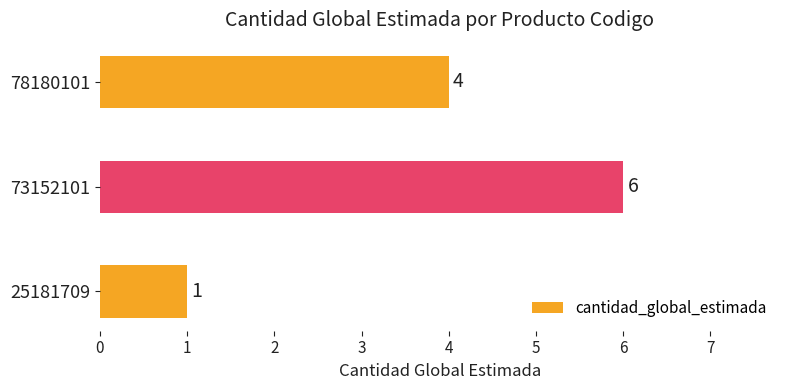

How many data points are less than 4?

1